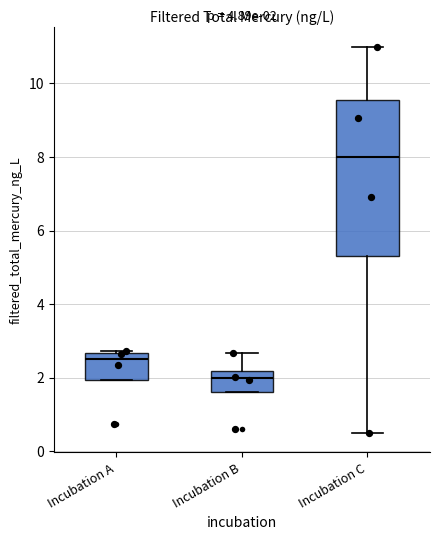

Which box has the lowest median line?

Incubation B